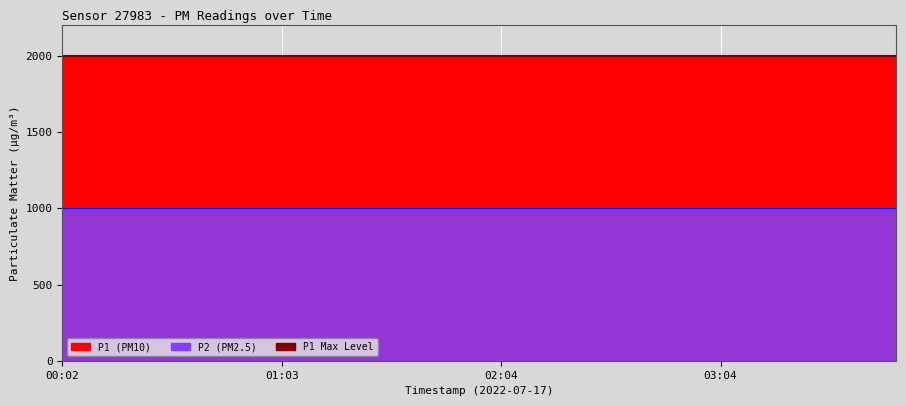

List the labels in order of P2 value, smallest first.

00:02, 00:15, 00:27, 00:39, 00:51, 01:03, 01:15, 01:27, 01:40, 01:52, 02:04, 02:16, 02:28, 02:40, 02:52, 03:04, 03:16, 03:28, 03:40, 03:52